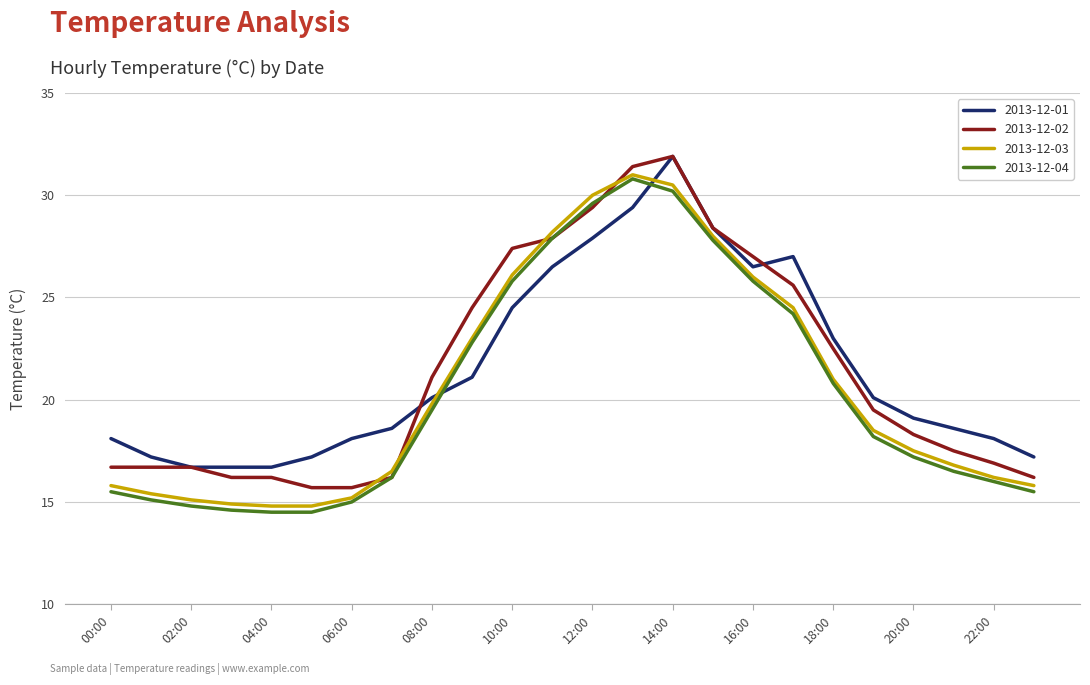

How many lines are shown in the chart?

4